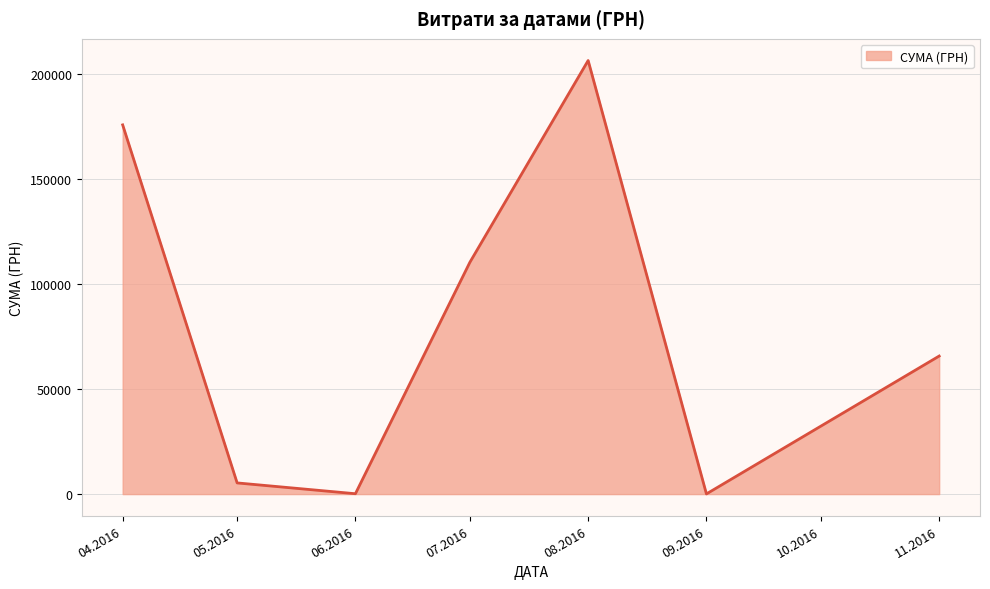

What is the sum of all values?

564444.3